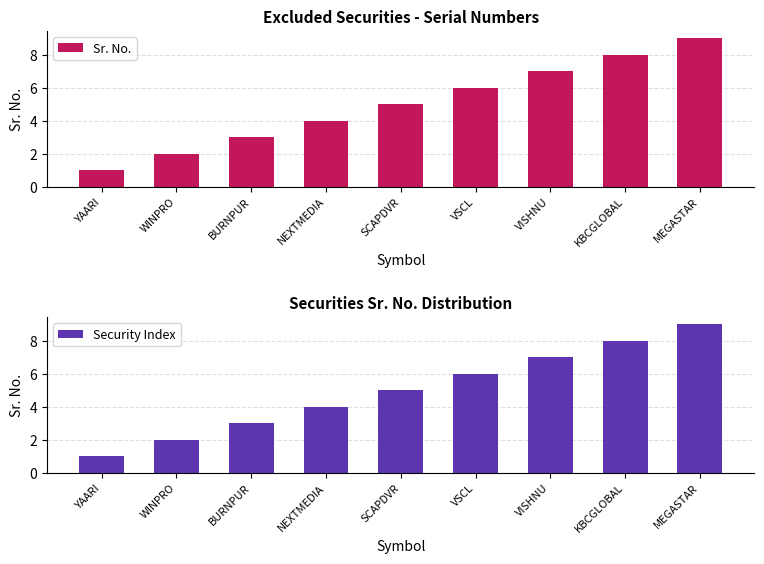

Where does the Security Index series first go above 5?

VSCL